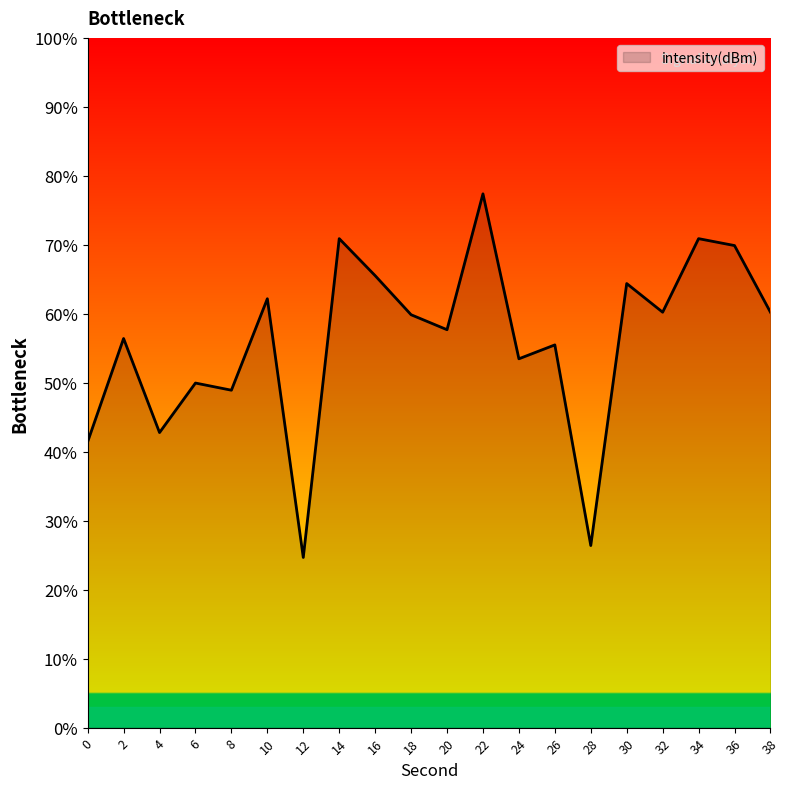

Where is the data nearest to the value 51?

6